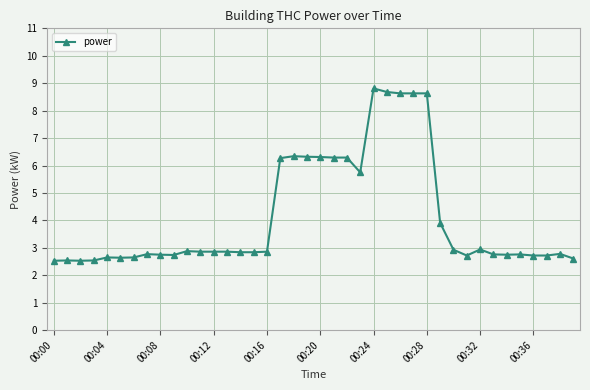

True or false: the data has more than 1 interior local peaks.

True